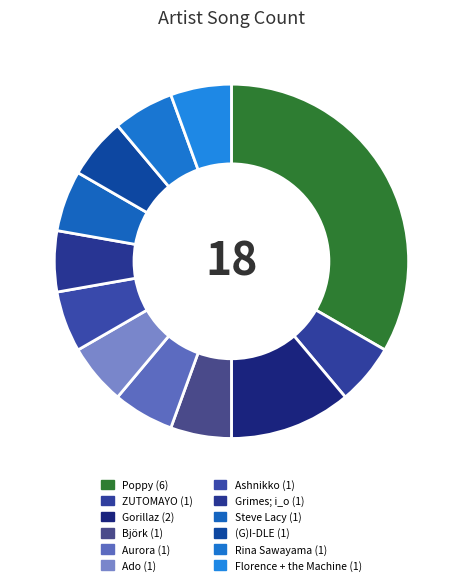

How many slices are in this pie chart?

12